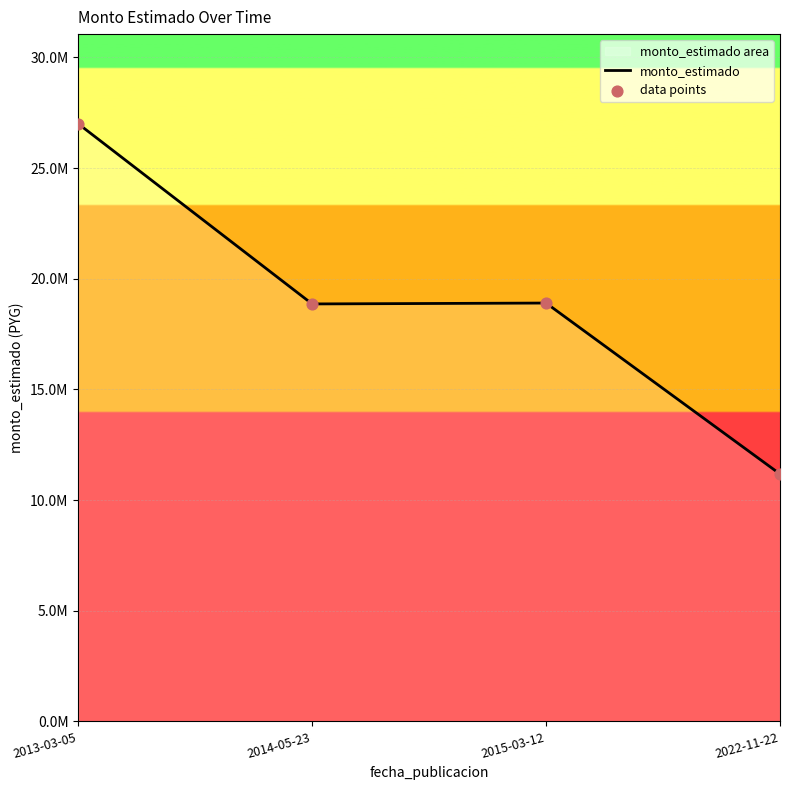

Which series contains the lowest Y value?

monto_estimado